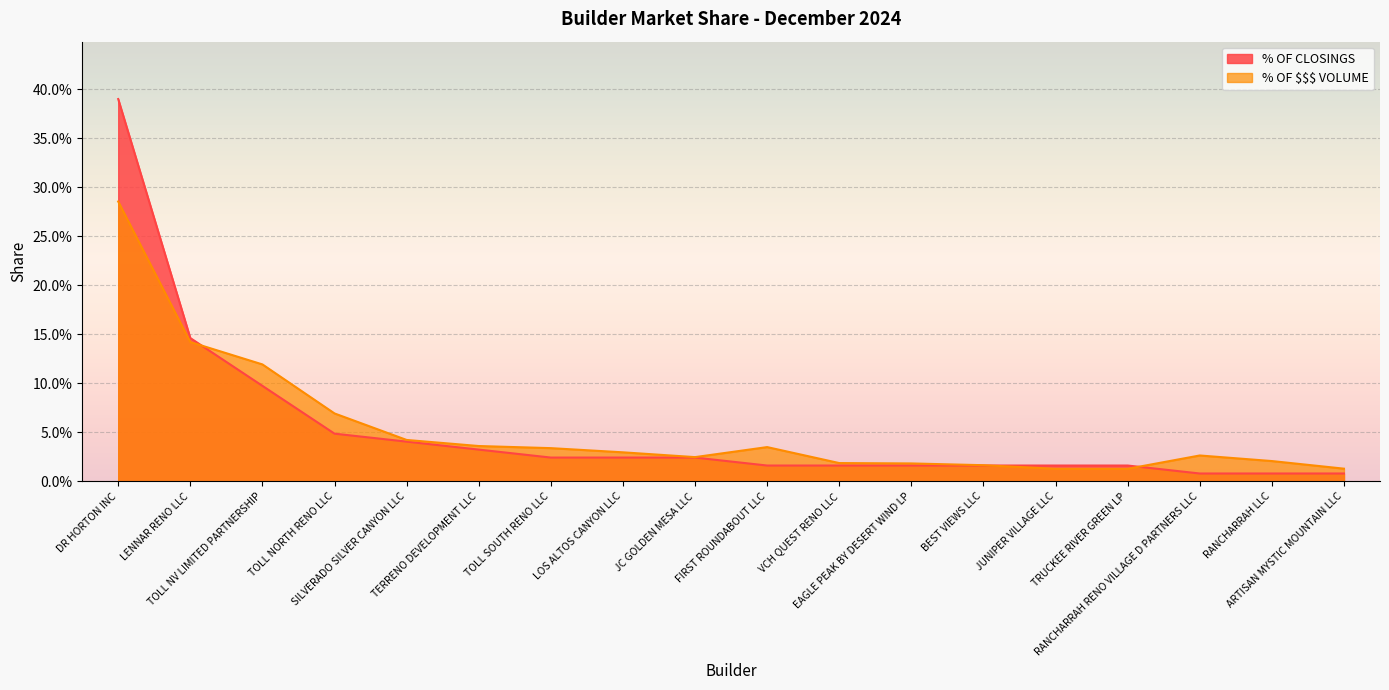

The % OF $$$ VOLUME series shows 0.0 at EAGLE PEAK BY DESERT WIND LP. True or false?

False